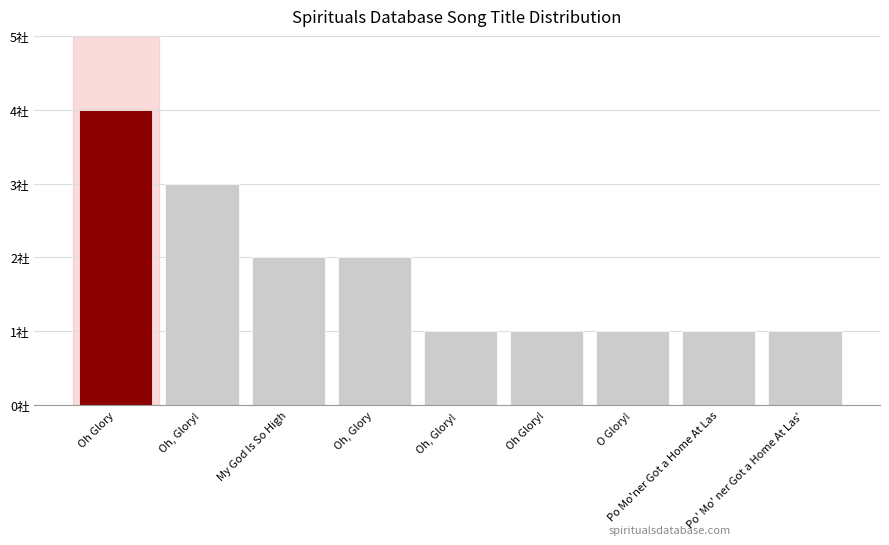

Rank the categories by value from highest to lowest.

Oh Glory, Oh, Glory!, My God Is So High, Oh, Glory, Oh, Glory! , Oh Glory!, O Glory!, Po Mo'ner Got a Home At Las, Po' Mo' ner Got a Home At Las'